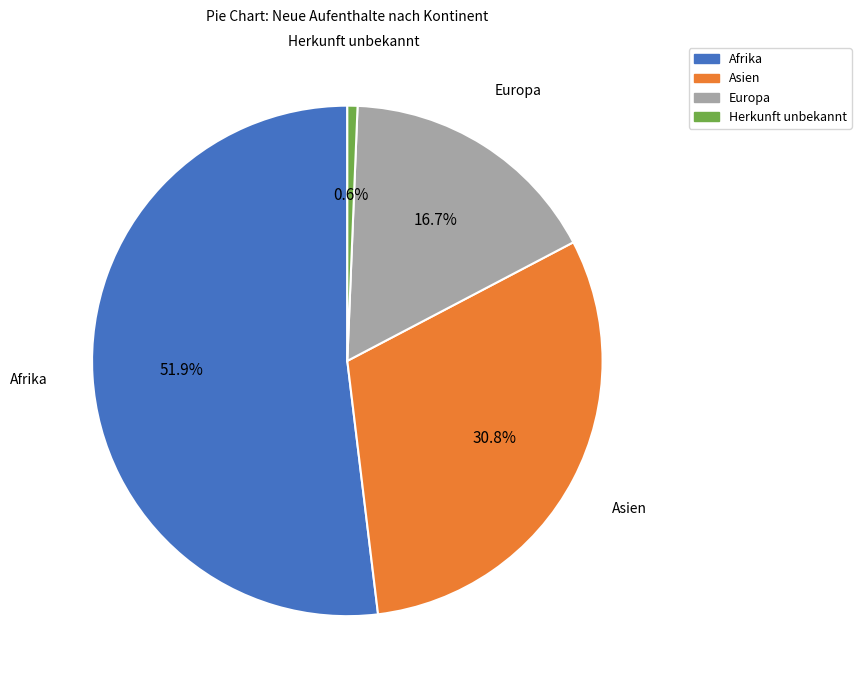

Is there any slice that represents more than half of the pie?

Yes